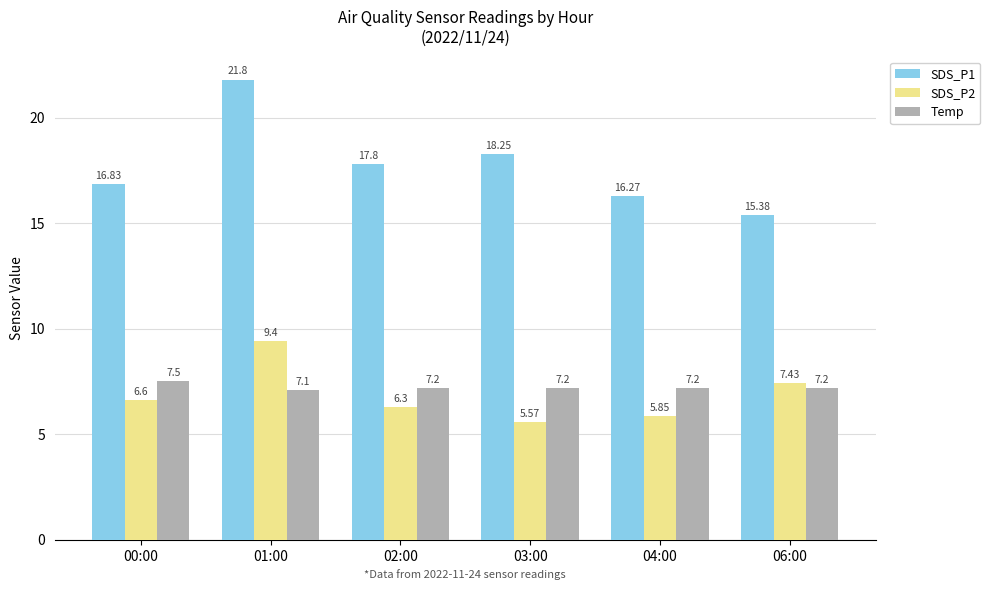

How many categories are shown in the chart?

6